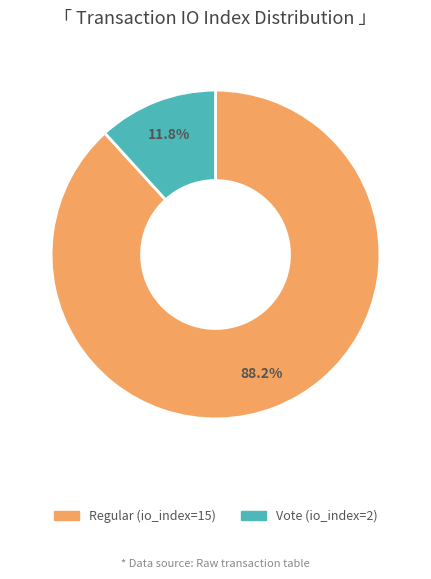

Count the number of slices in the pie.

2